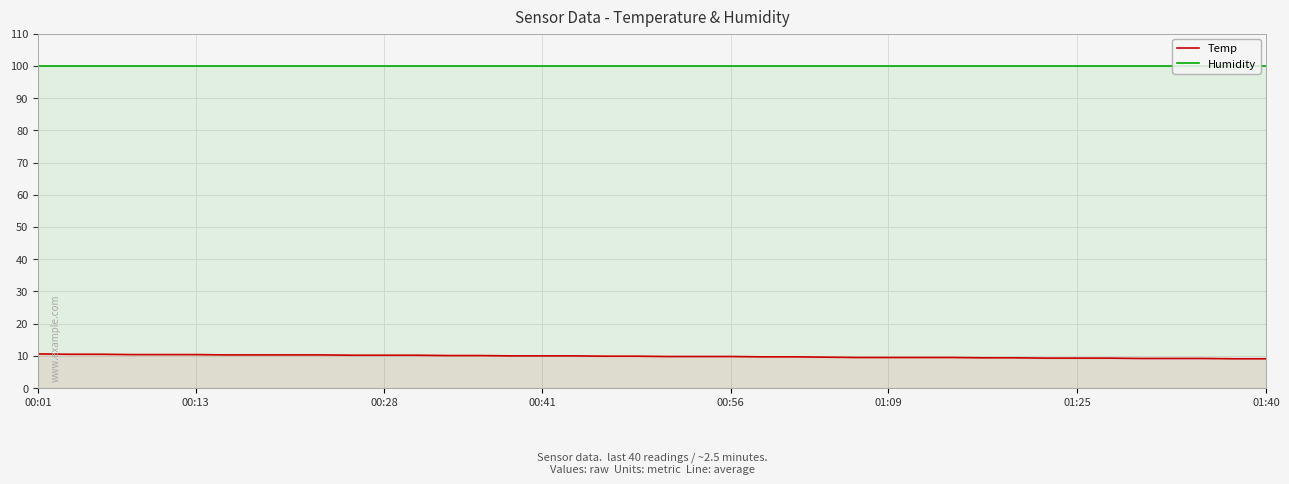

True or false: Temp and Humidity cross at least once.

False